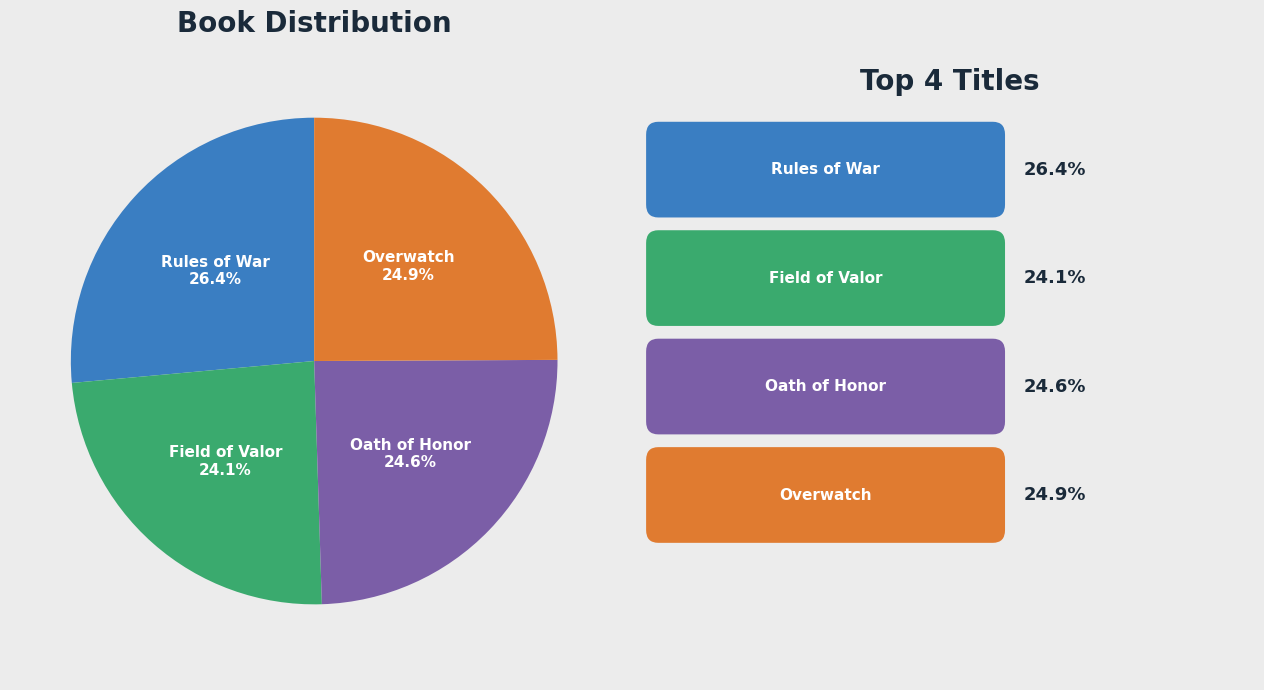

Is there any slice that represents more than half of the pie?

No